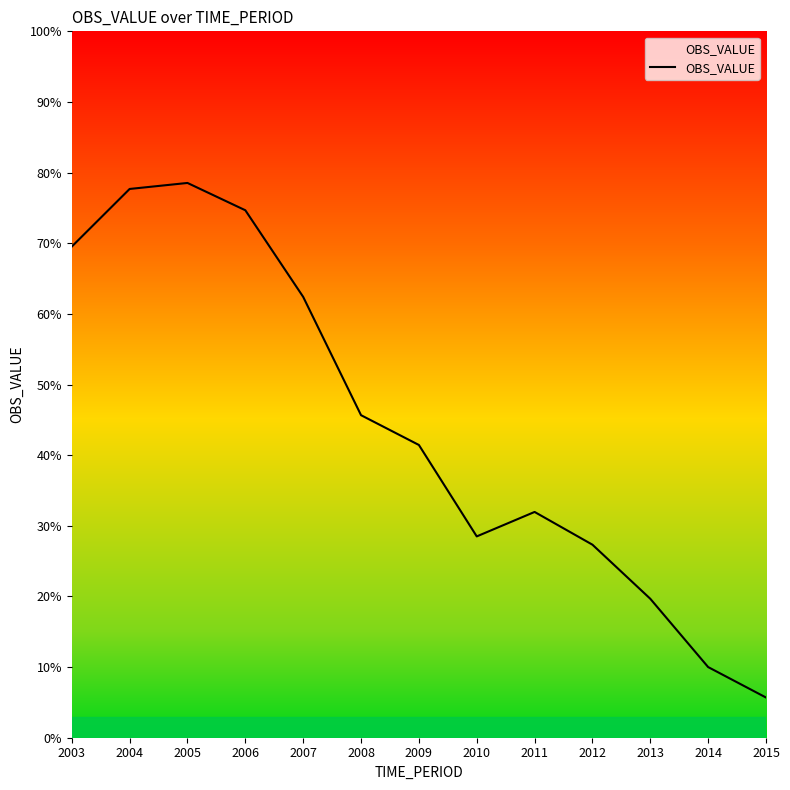

How many interior local peaks (higher than both neighbors) does the data have?

2